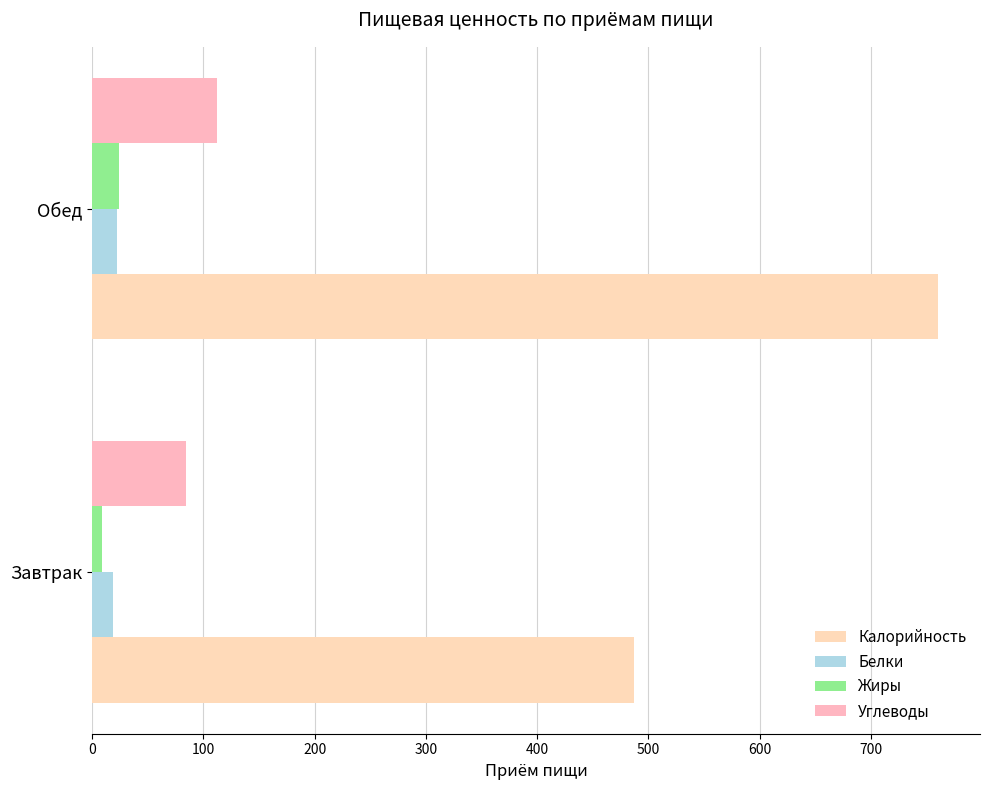

How many data points in Жиры are above 23?

1